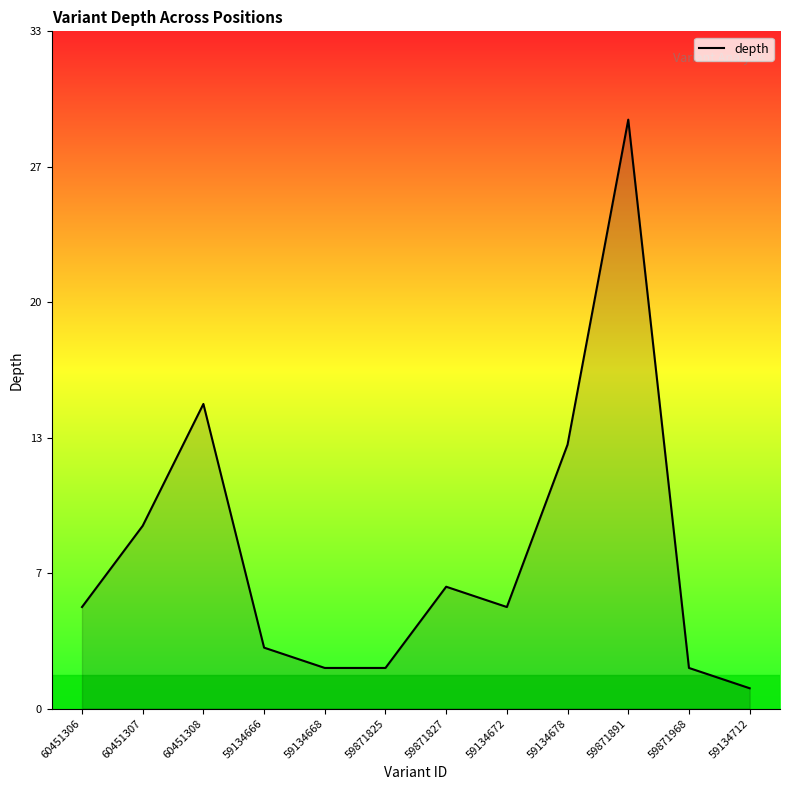

Does the chart display data point markers on the line(s)?

No